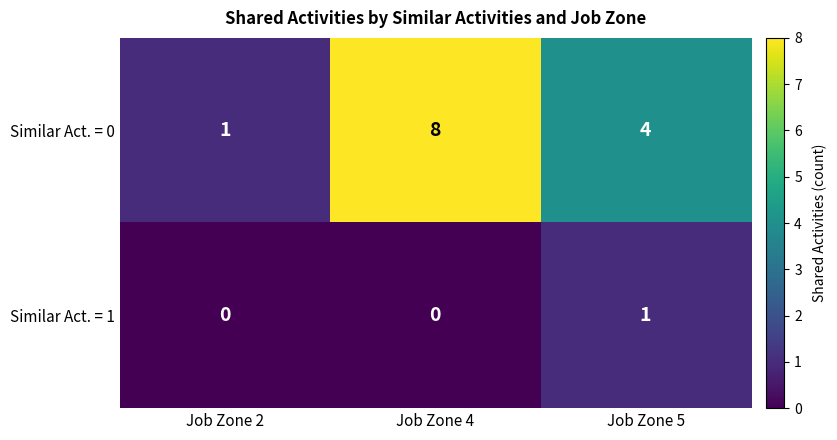

The value of Similar Act. = 1 at Job Zone 5 is 2. True or false?

False